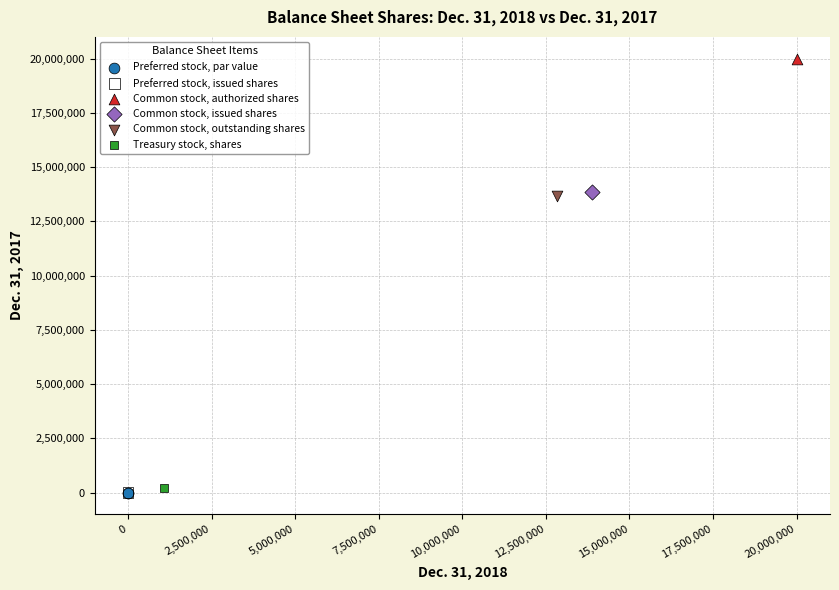

What are all the series names shown in the legend?

Preferred stock, par value, Preferred stock, issued shares, Common stock, authorized shares, Common stock, issued shares, Common stock, outstanding shares, Treasury stock, shares